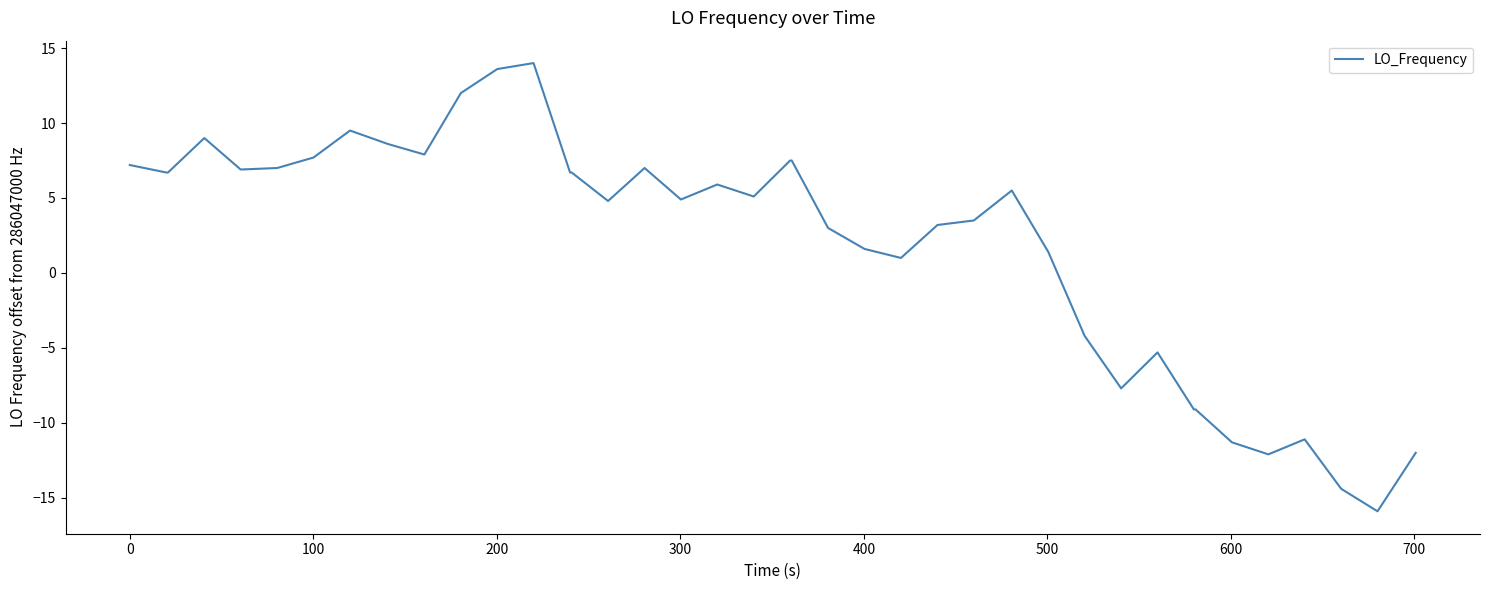

What is the difference between the maximum and minimum values?

29.9